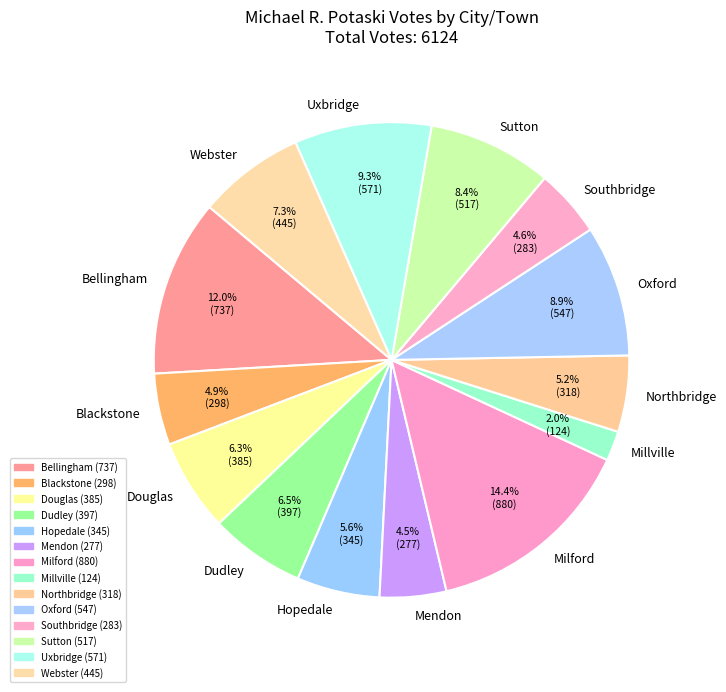

True or false: Uxbridge accounts for 2% of the total.

False